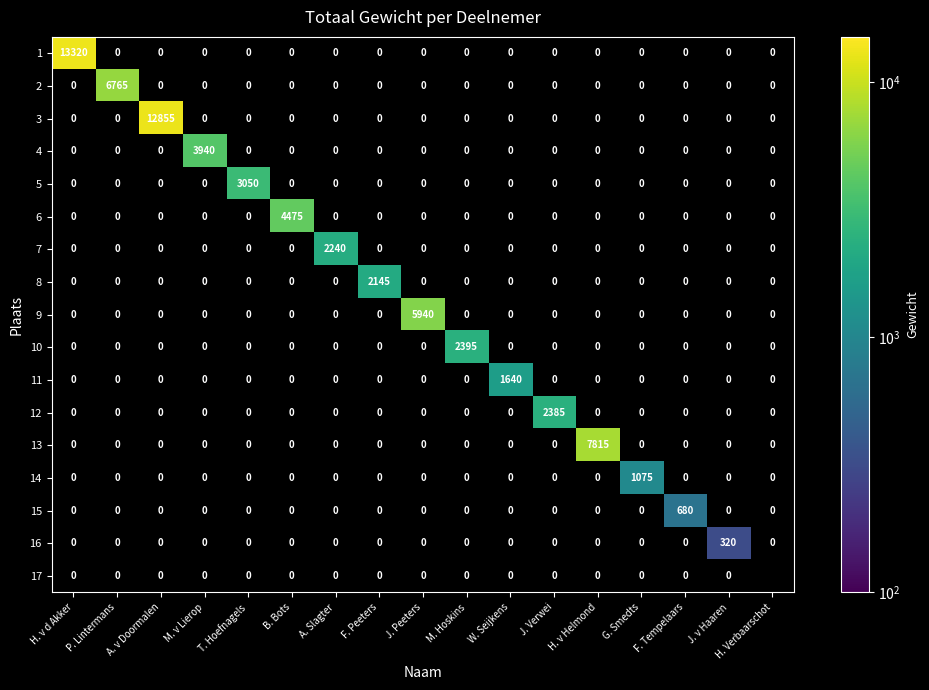

Which label corresponds to the smallest value in the chart?

P. Lintermans